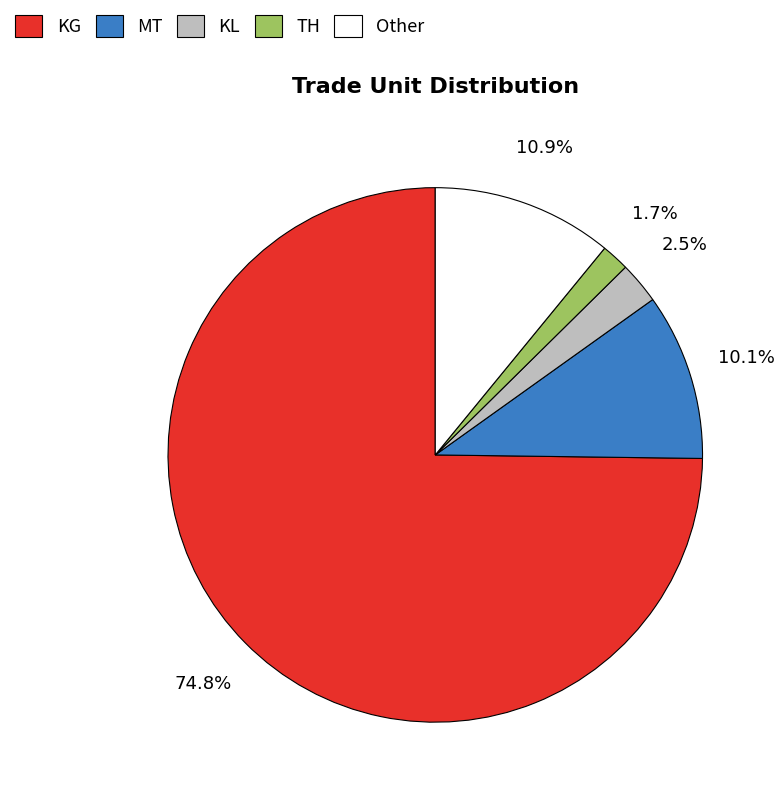

How much of the chart is everything except KG?

25.2%